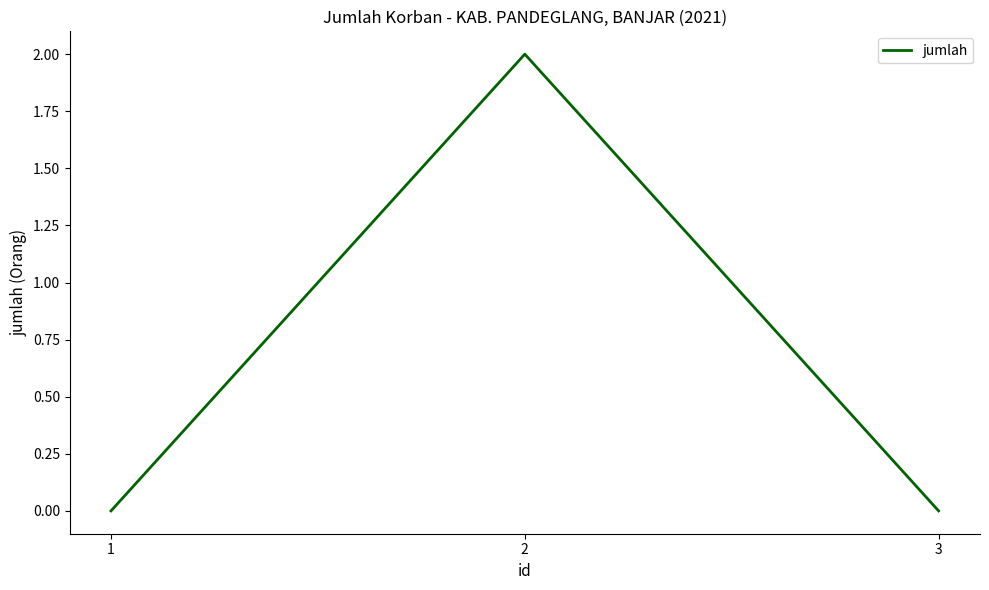

Reading left to right, what are all the values shown in this chart?

1=0	2=2	3=0